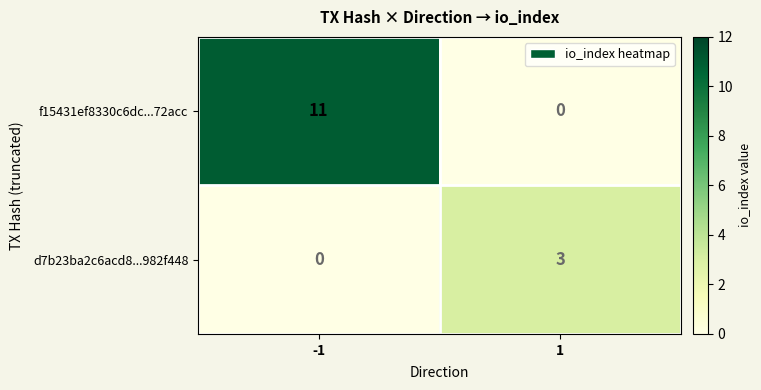

Which series changed the most between -1 and 1?

f15431ef8330c6dc...72acc